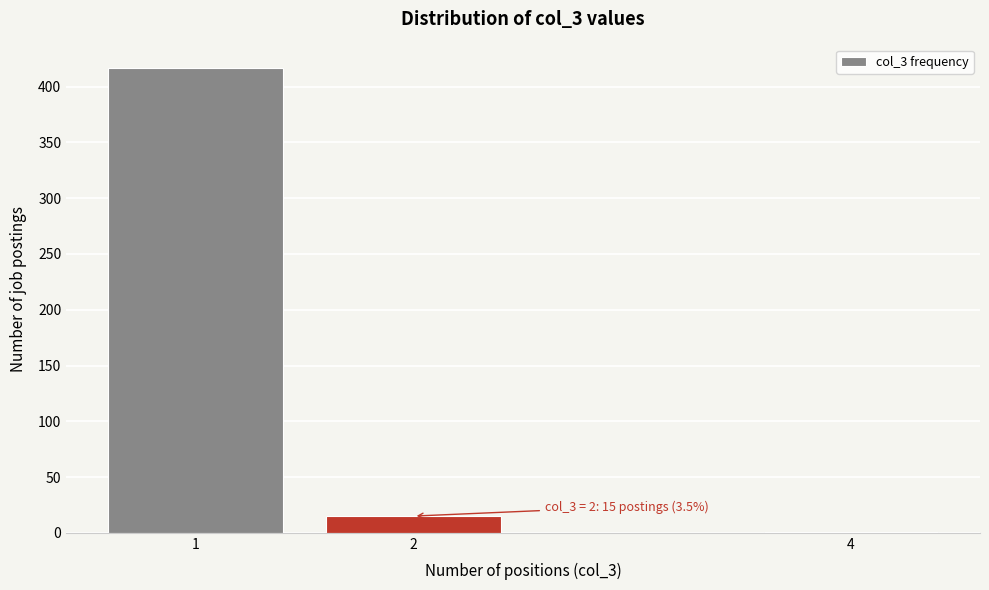

What is the change in value from 1 to 2?

-402